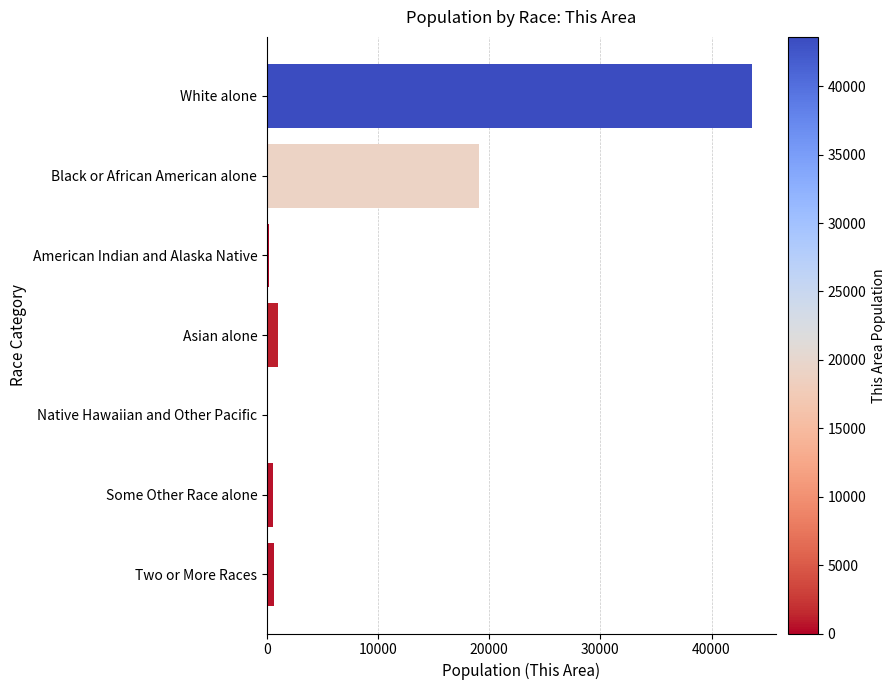

Is it true that the value at White alone is 65404?

False